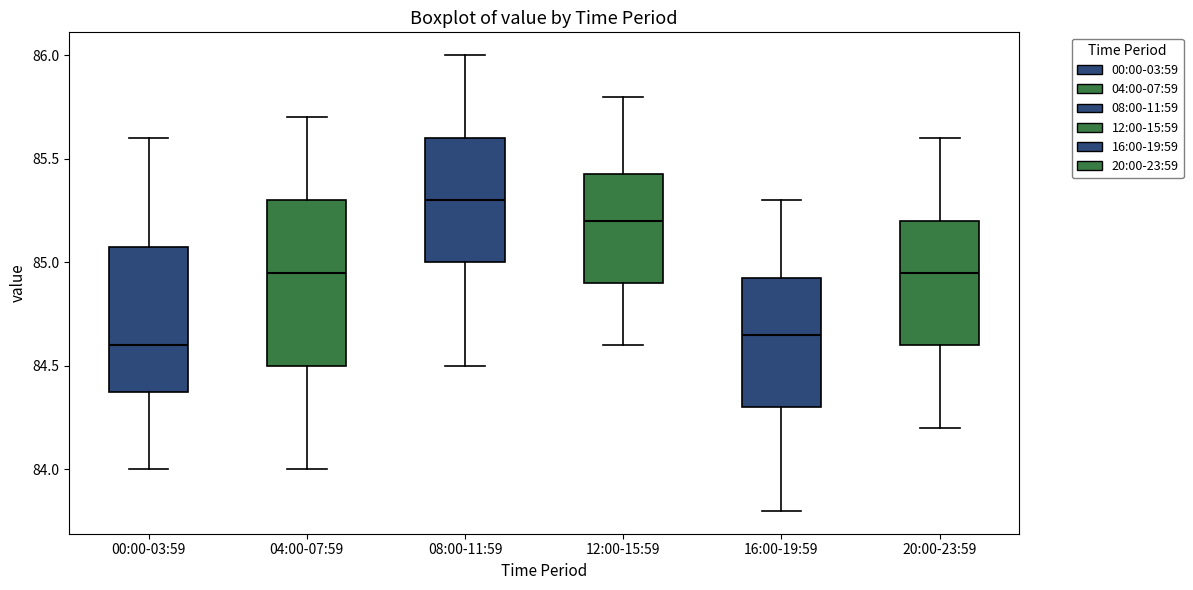

Reading left to right, read every box against the y-axis: the position of its median line, the range the box covers, and the ends of its whiskers. The values are not printed on the chart, so give them approximately, as read against the axis.

00:00-03:59: median 84.60, box 84.40 to 85.10, whiskers 84.00 to 85.60
04:00-07:59: median 84.95, box 84.50 to 85.30, whiskers 84.00 to 85.70
08:00-11:59: median 85.30, box 85.00 to 85.60, whiskers 84.50 to 86.00
12:00-15:59: median 85.20, box 84.90 to 85.45, whiskers 84.60 to 85.80
16:00-19:59: median 84.65, box 84.30 to 84.95, whiskers 83.80 to 85.30
20:00-23:59: median 84.95, box 84.60 to 85.20, whiskers 84.20 to 85.60